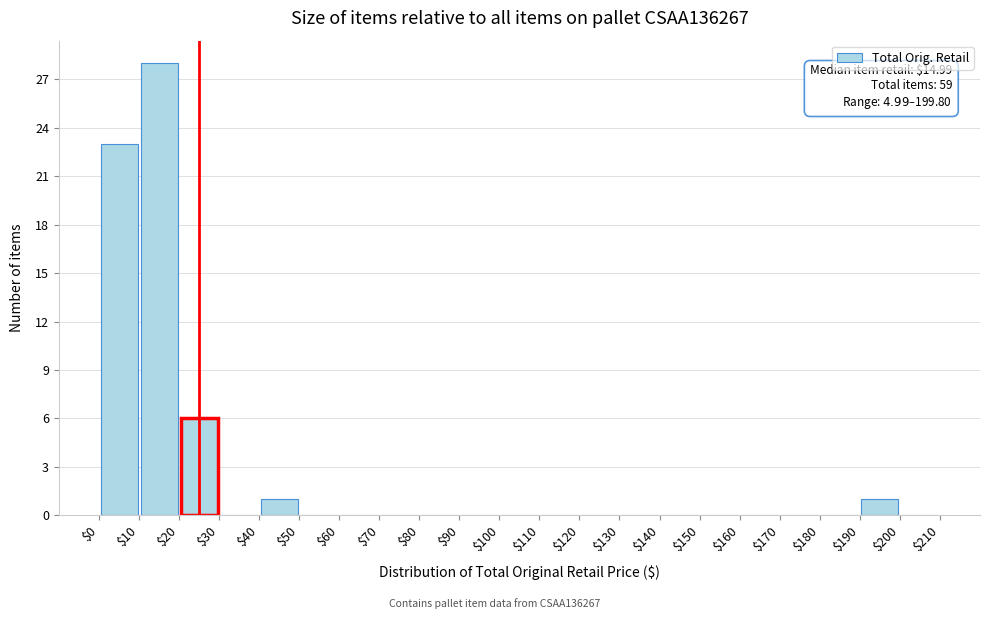

Which range on the x-axis has the tallest bar?

$10 to $20